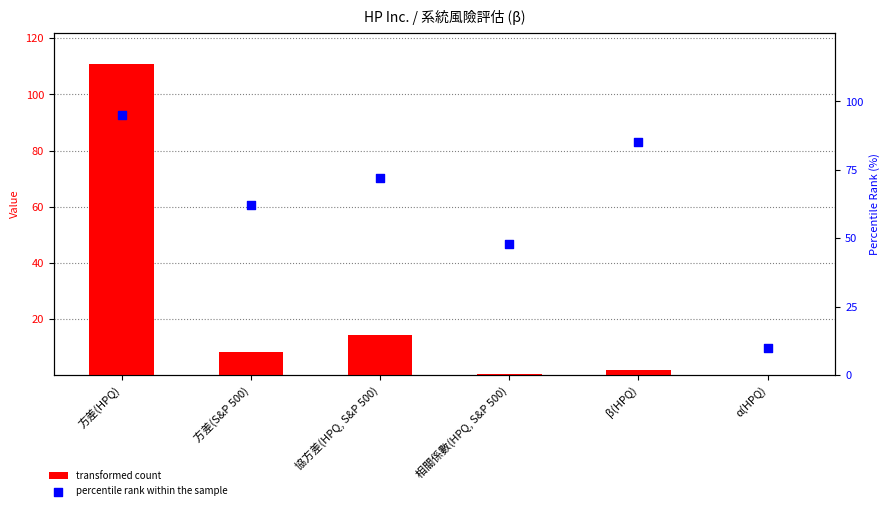

Which series has the widest spread of Y values?

transformed count